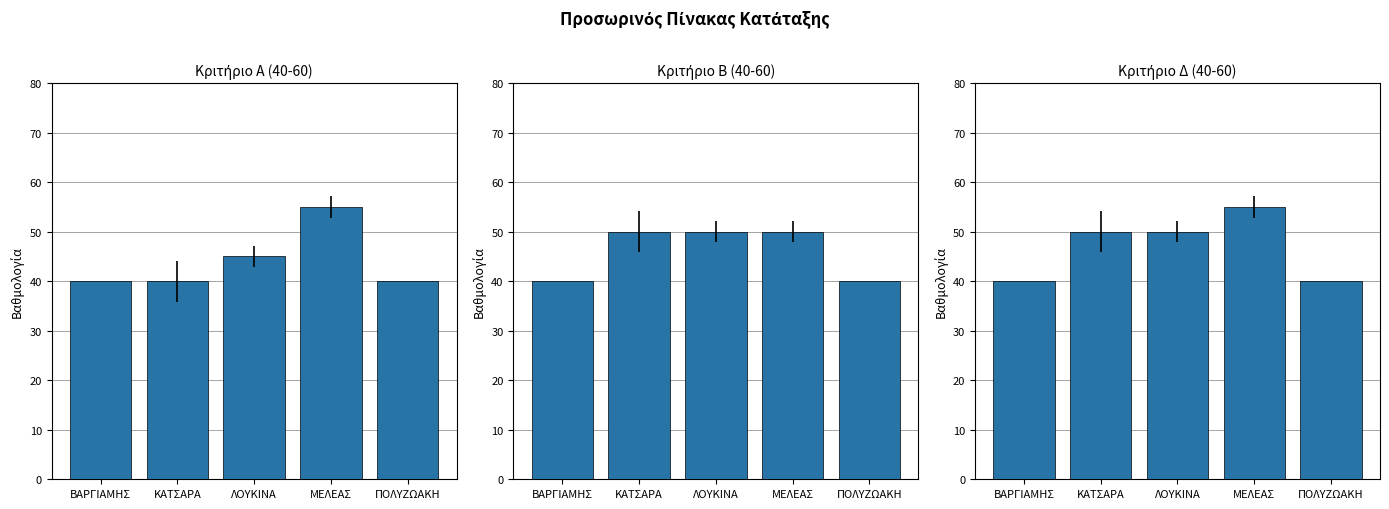

How many groups of bars are there?

5